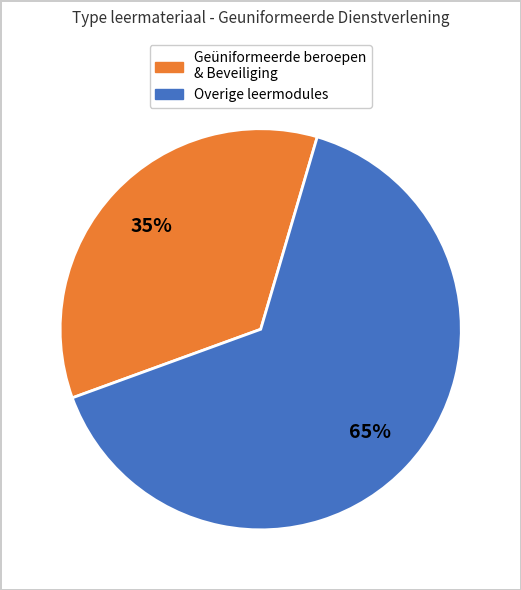

Is there a majority slice in this chart?

Yes